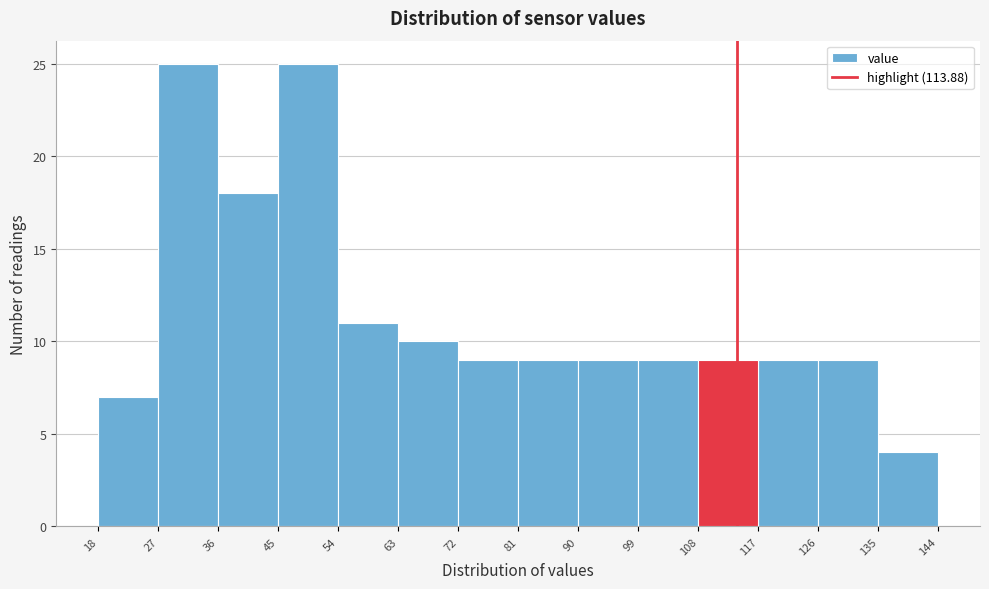

How tall is the bar that spans 99 to 108 on the x-axis? The values are not printed on the chart, so give them approximately, as read against the axis.

9